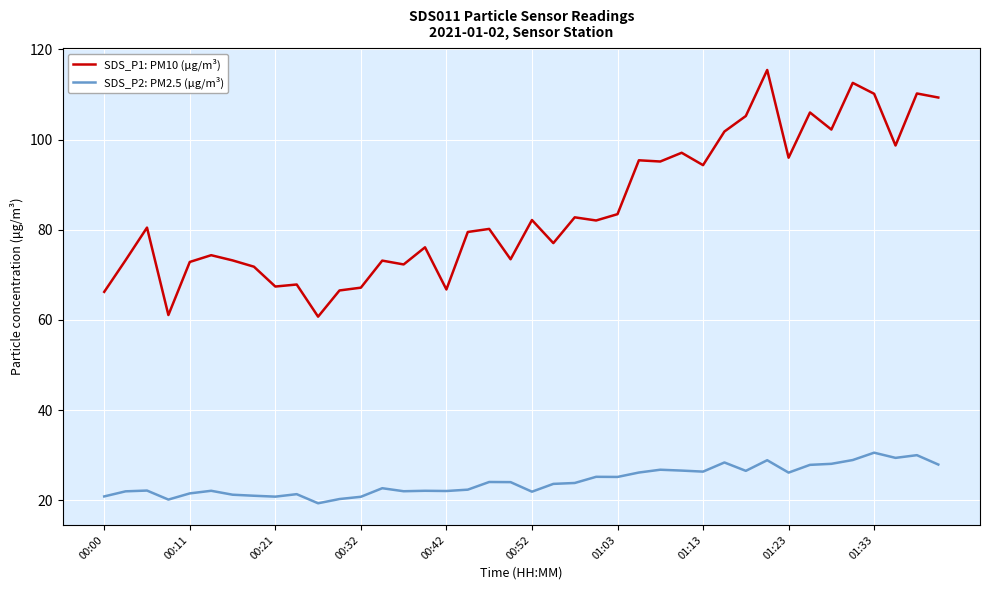

Rank the series by their average value, from lowest to highest.

SDS_P2: PM2.5 (μg/m³), SDS_P1: PM10 (μg/m³)